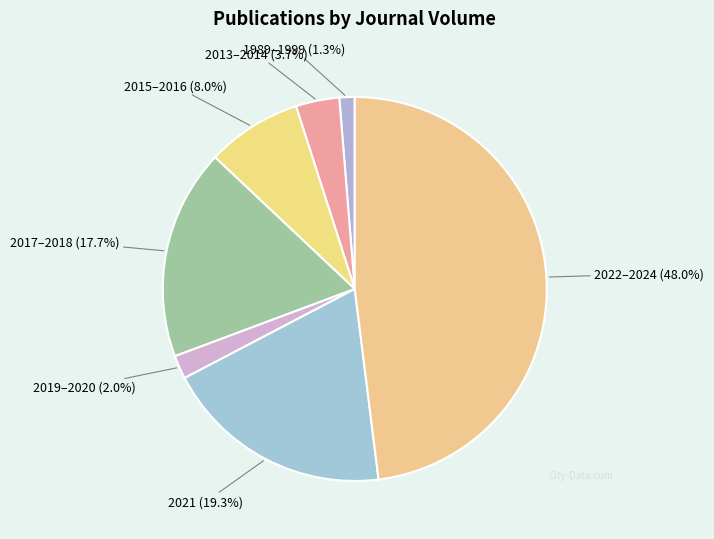

How many segments does this pie chart have?

7